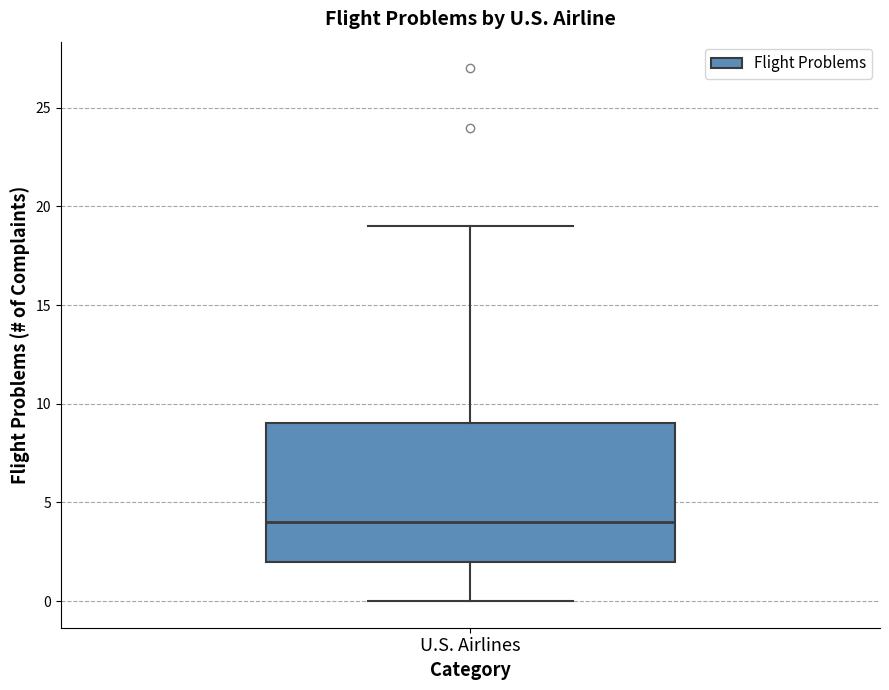

Where is the lower edge of the box for U.S. Airlines on the y-axis? The values are not printed on the chart, so give them approximately, as read against the axis.

2